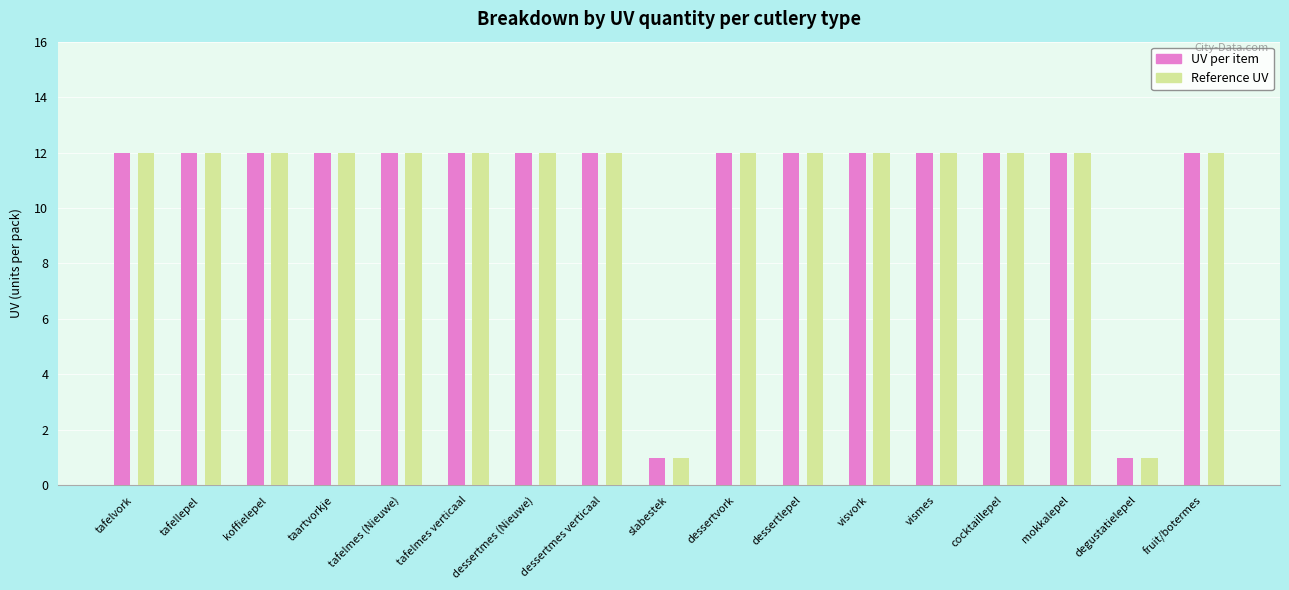

Read the Reference UV value at taartvorkje.

12